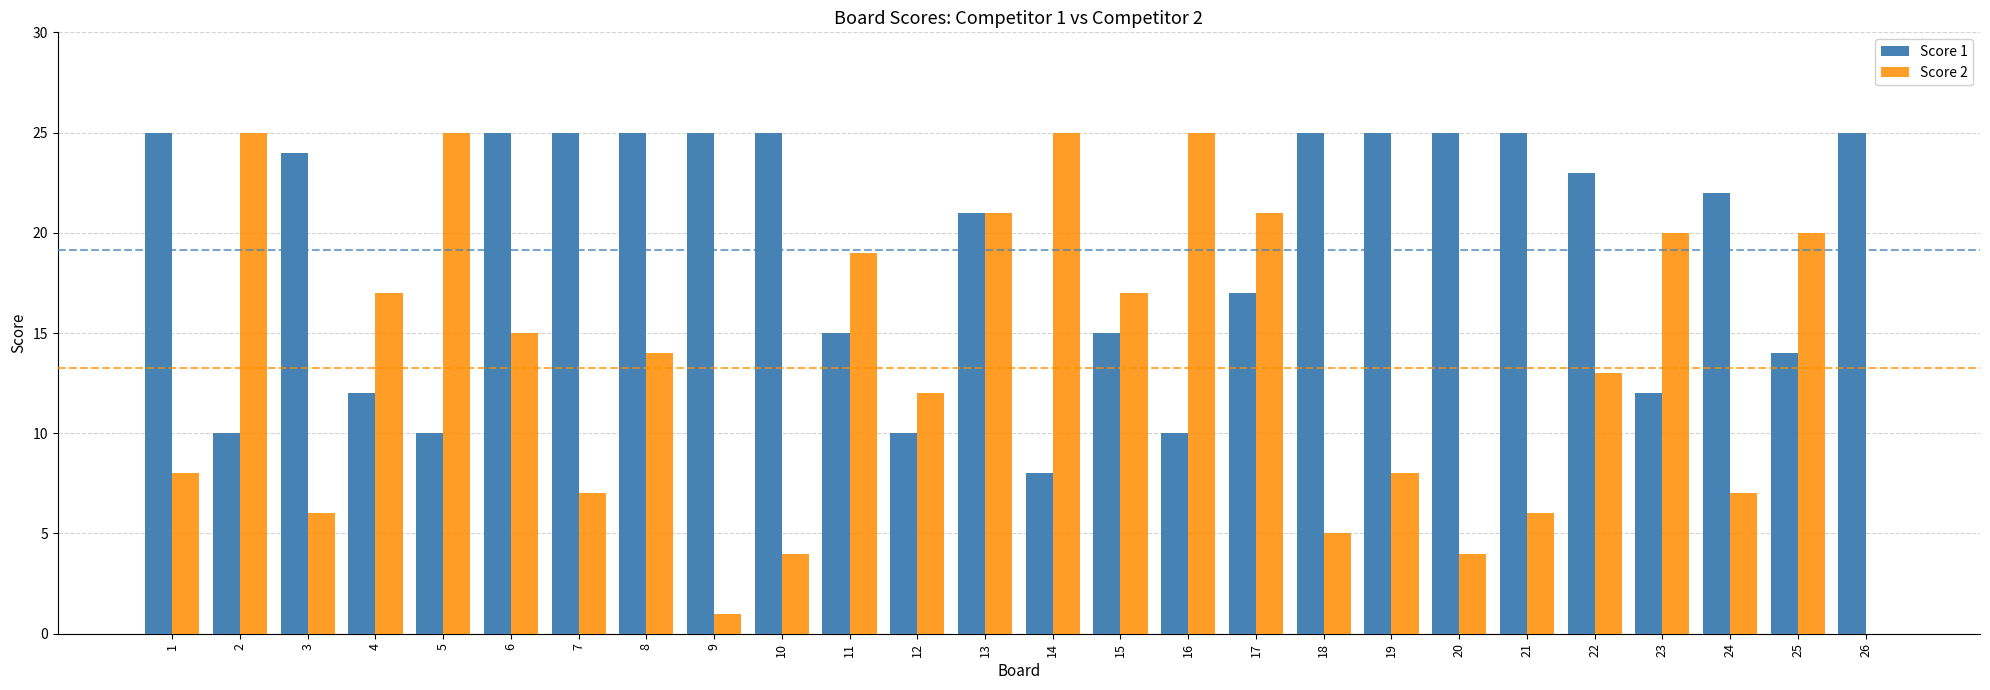

What are all the series names shown in the legend?

Score 1, Score 2